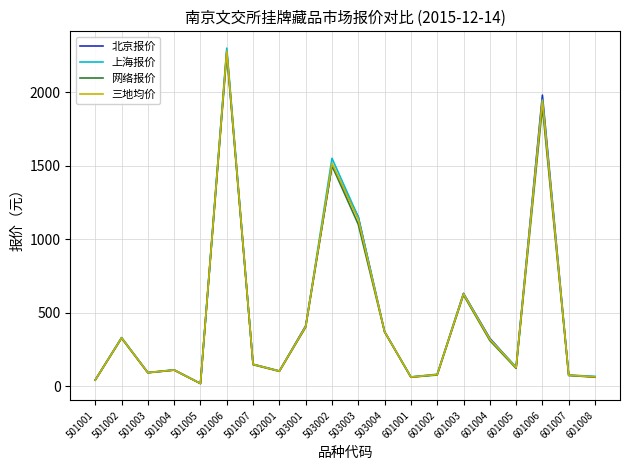

Where is the first local maximum for 北京报价?

501002